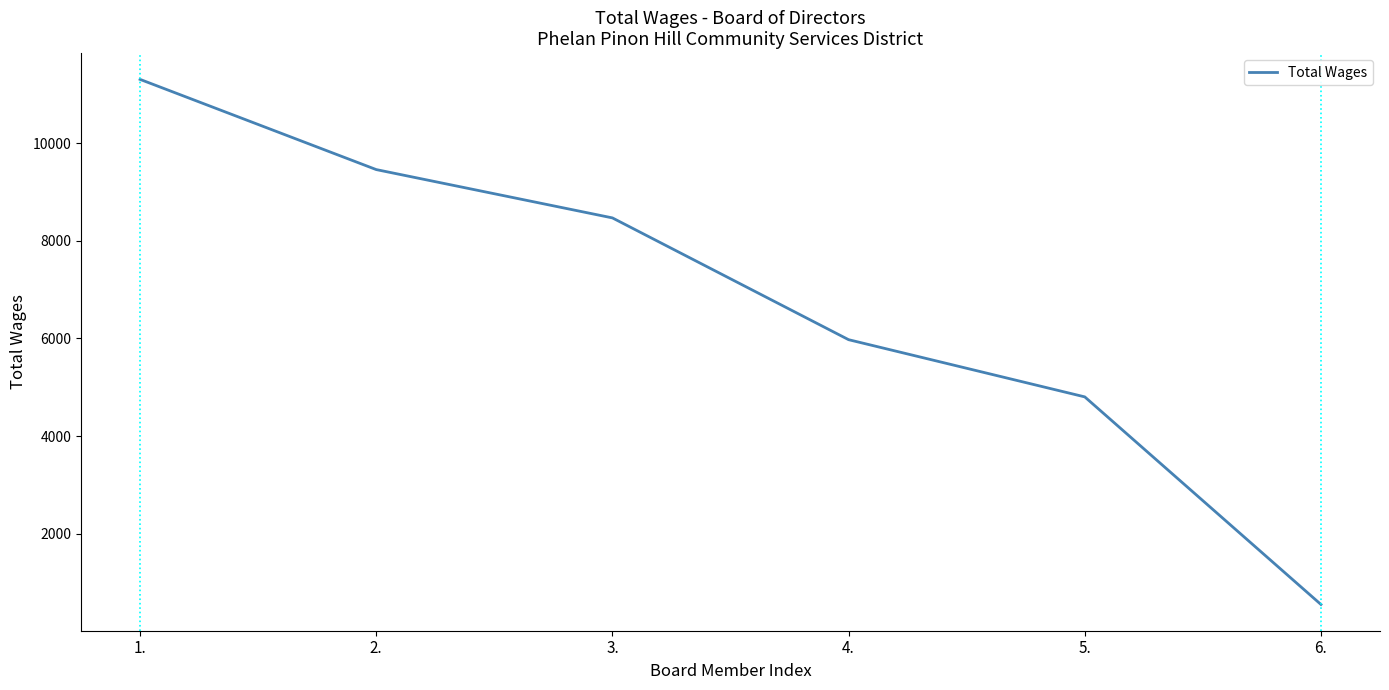

Reading right to left, list all the values displayed in this chart.

550	4803	5975	8470	9460	11308